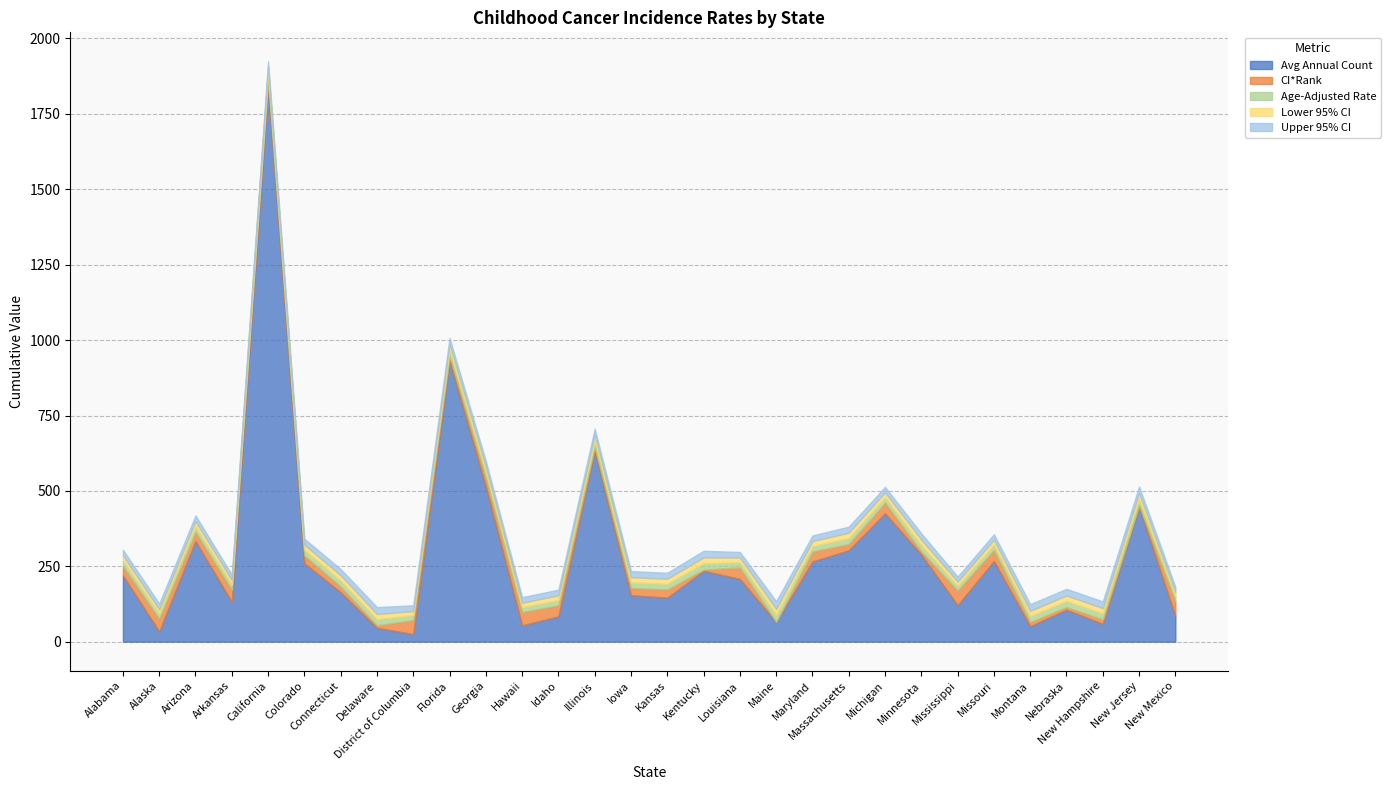

How many interior local valleys does the Lower 95% CI series have?

11